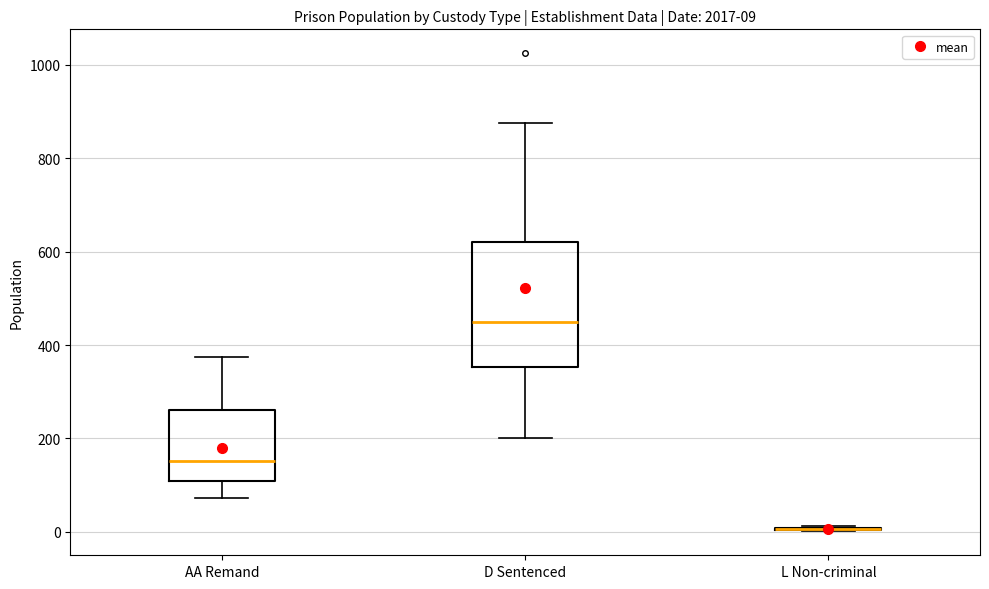

Comparing the boxes themselves (not the whiskers), which one is the tallest?

D Sentenced